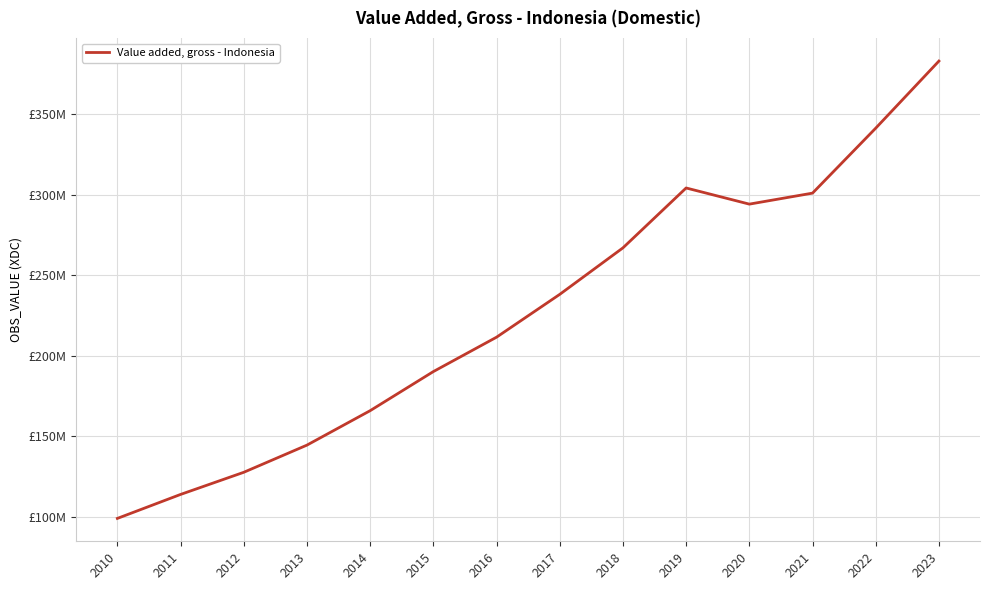

What is the smallest value displayed?

99085400